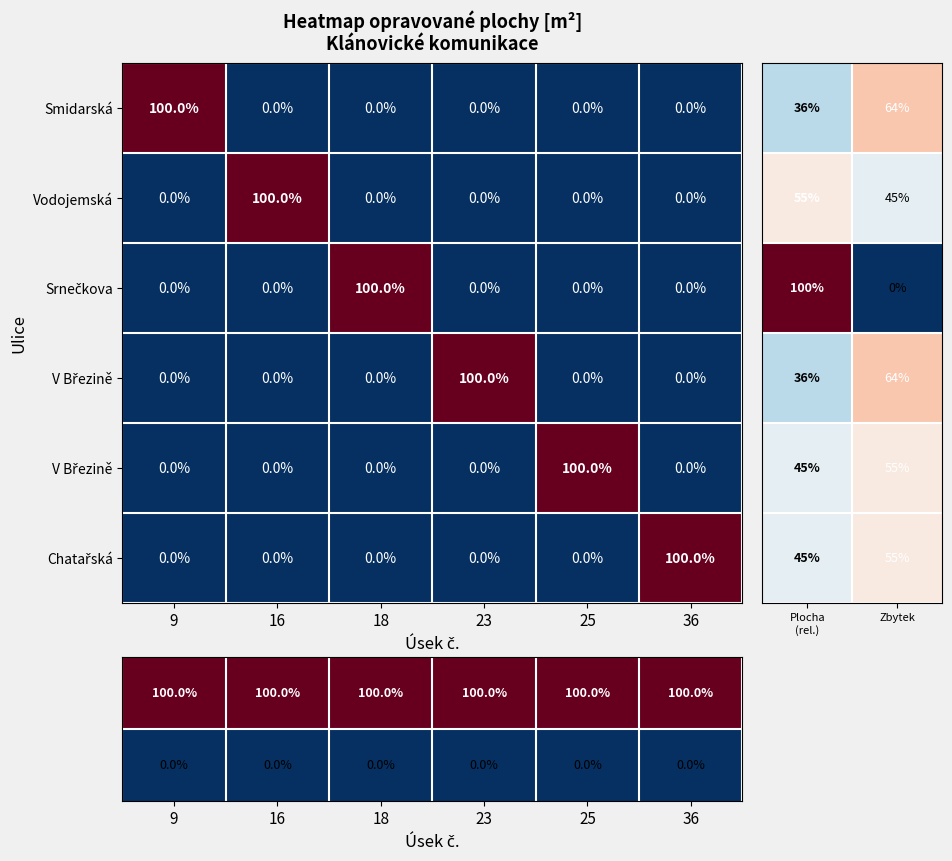

Which series has the largest range (max minus min)?

Smidarská